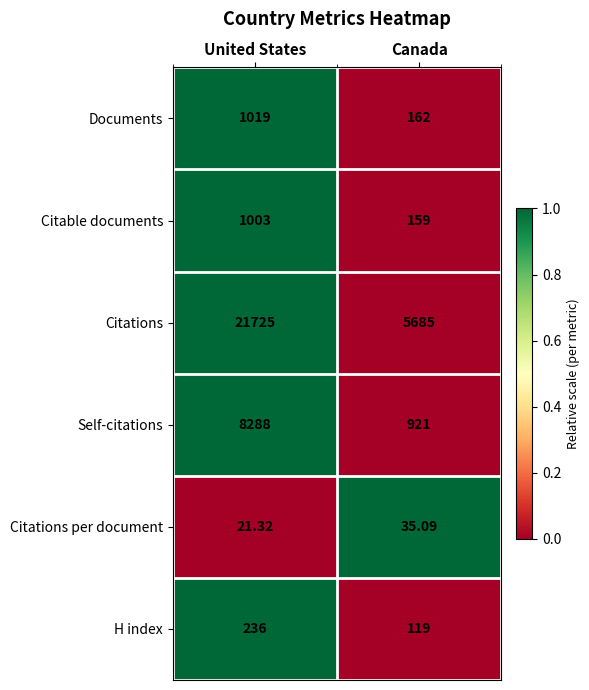

Where is Documents nearest to the value 590?

Canada